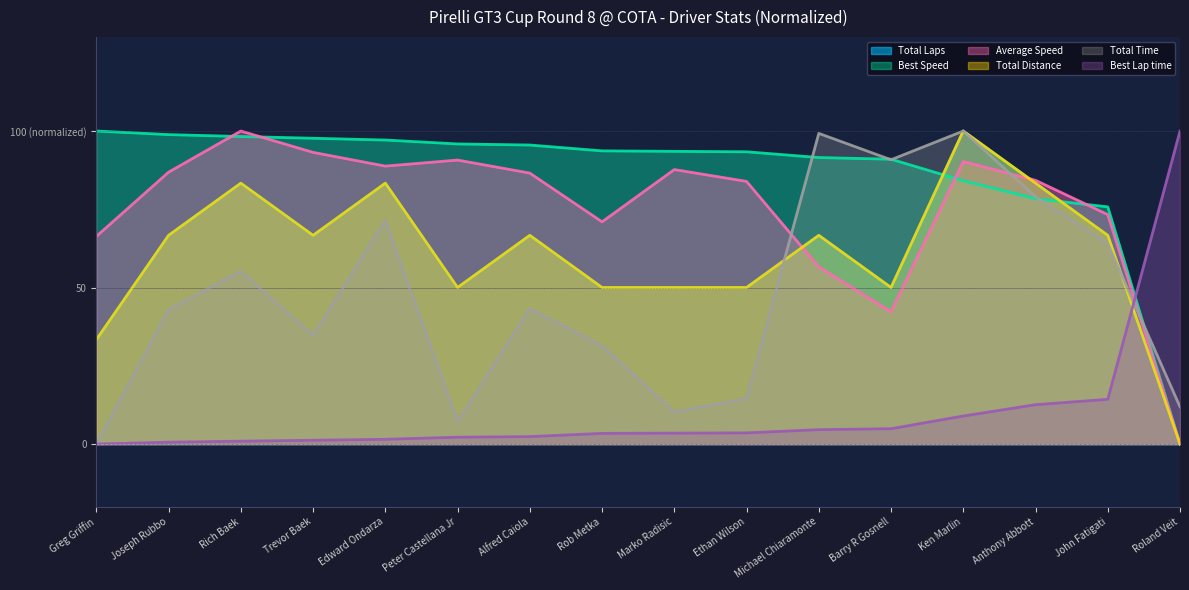

Is it true that Average Speed equals 25.5 at Ken Marlin?

False